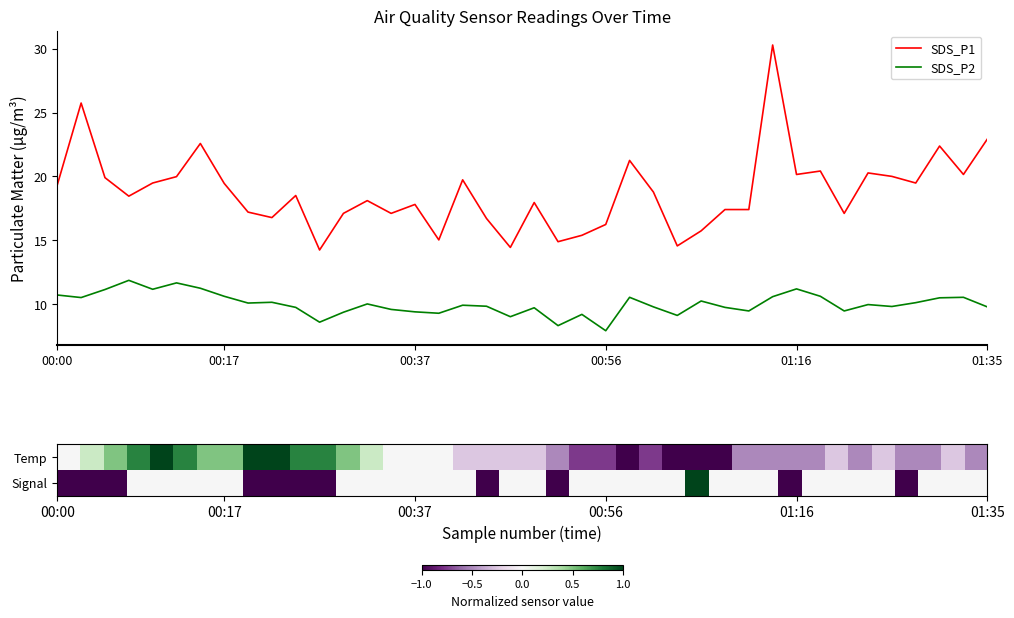

Which series has the largest total across all categories?

SDS_P1